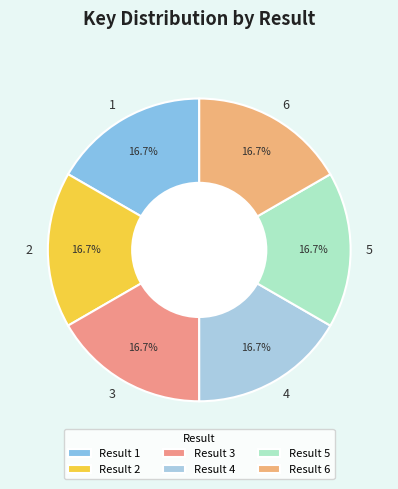

How much of the chart is everything except 5?

83.3%